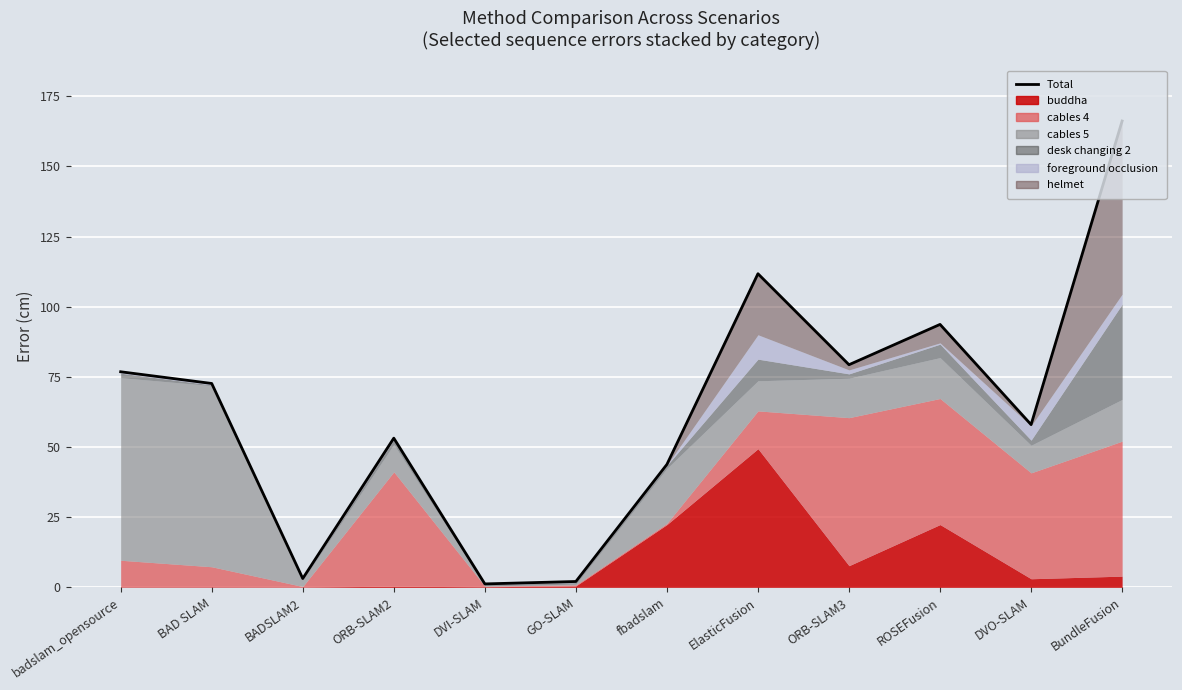

How many lines are shown in the chart?

1